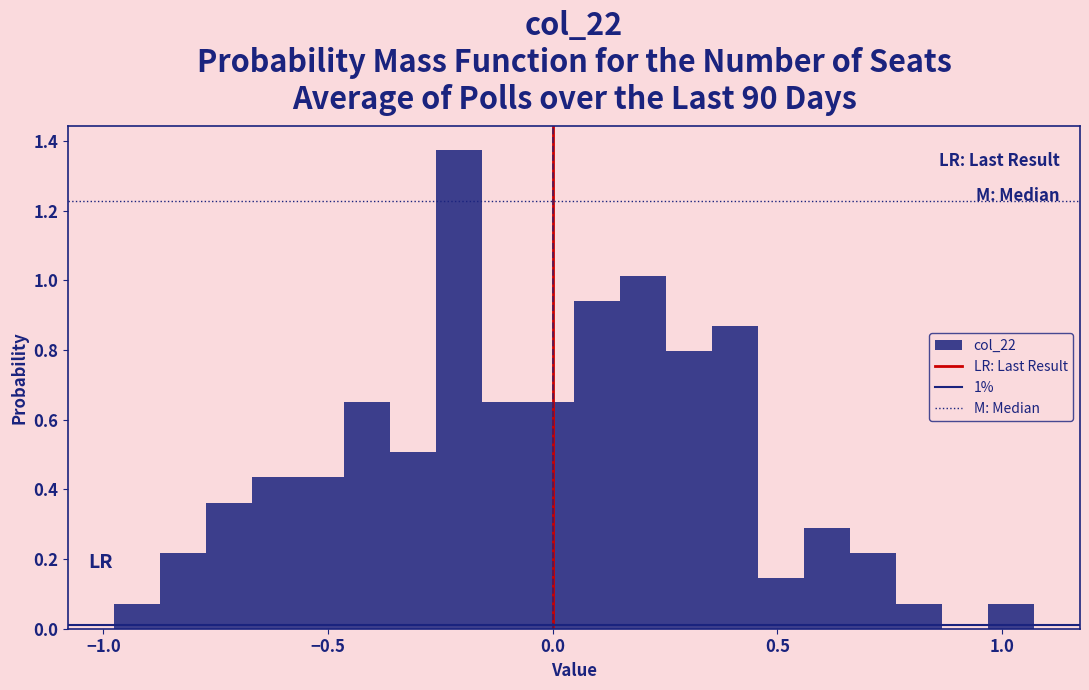

Read against the x-axis, roughly where is the centre of the tallest bar?

-0.20